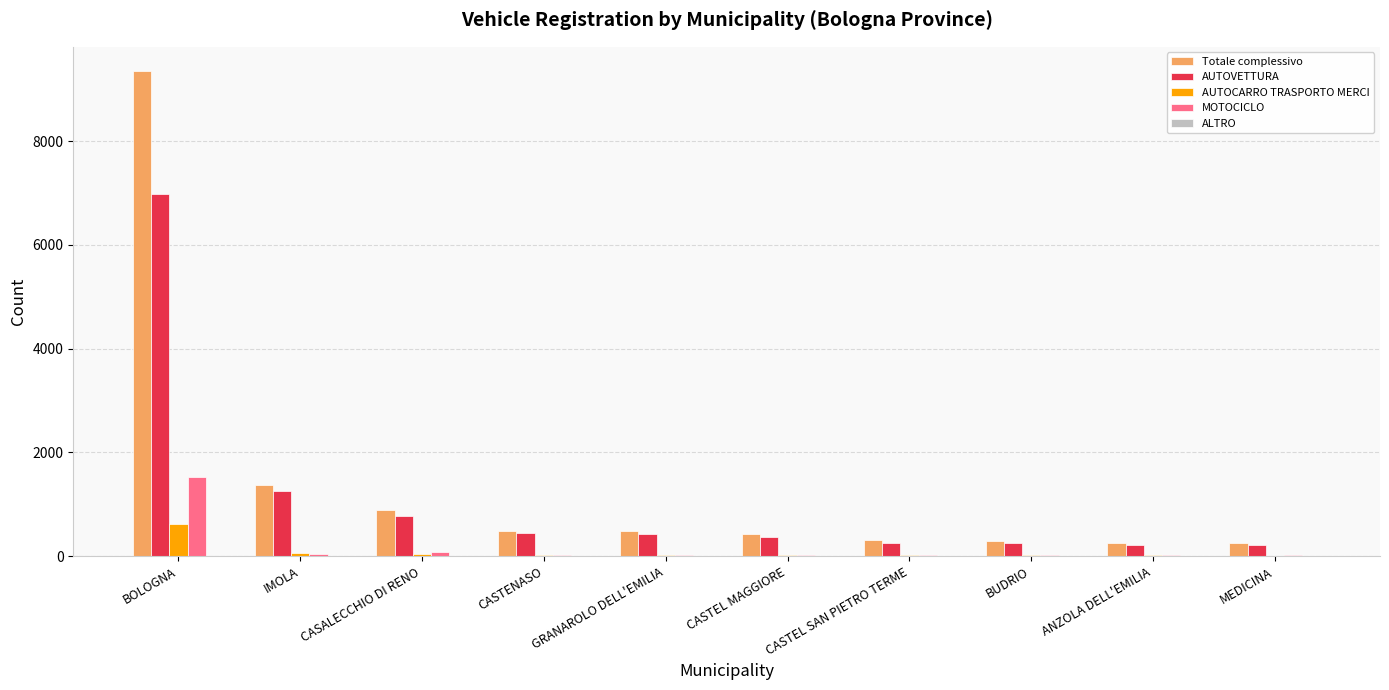

The Totale complessivo series shows 245 at MEDICINA. True or false?

True